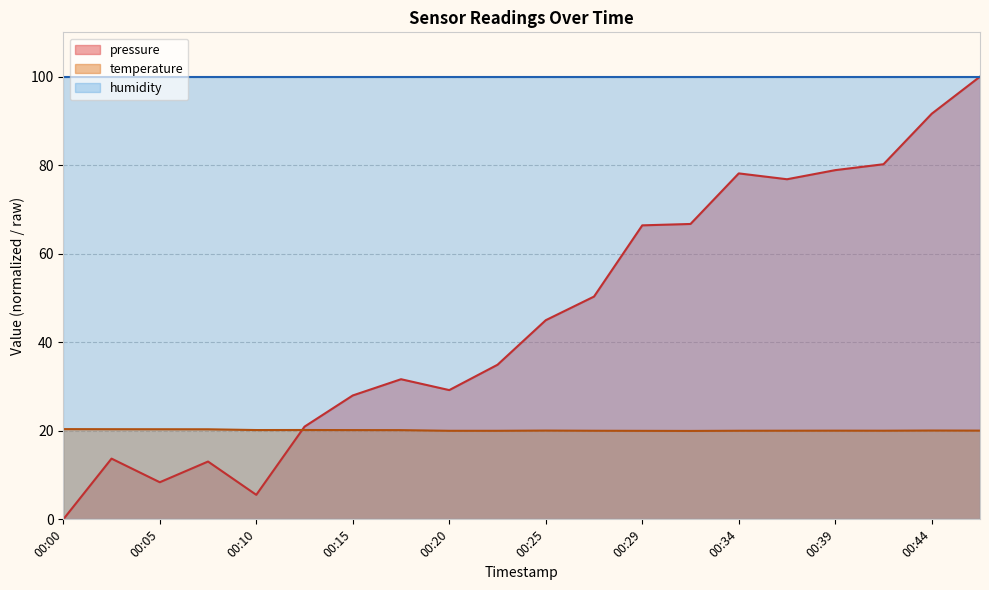

How many data points in pressure are less than 44?

10